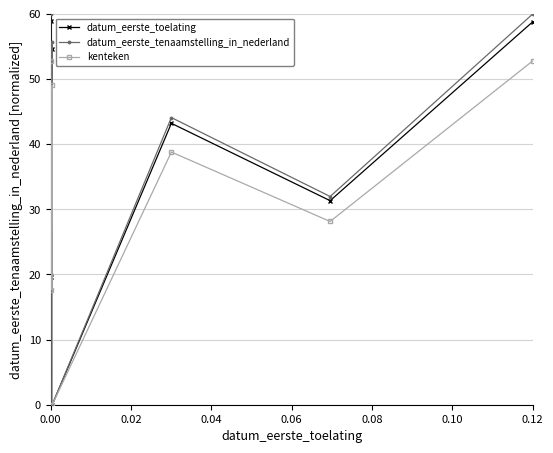

What is the value of the datum_eerste_tenaamstelling_in_nederland point at the 6th from the left?

31.9